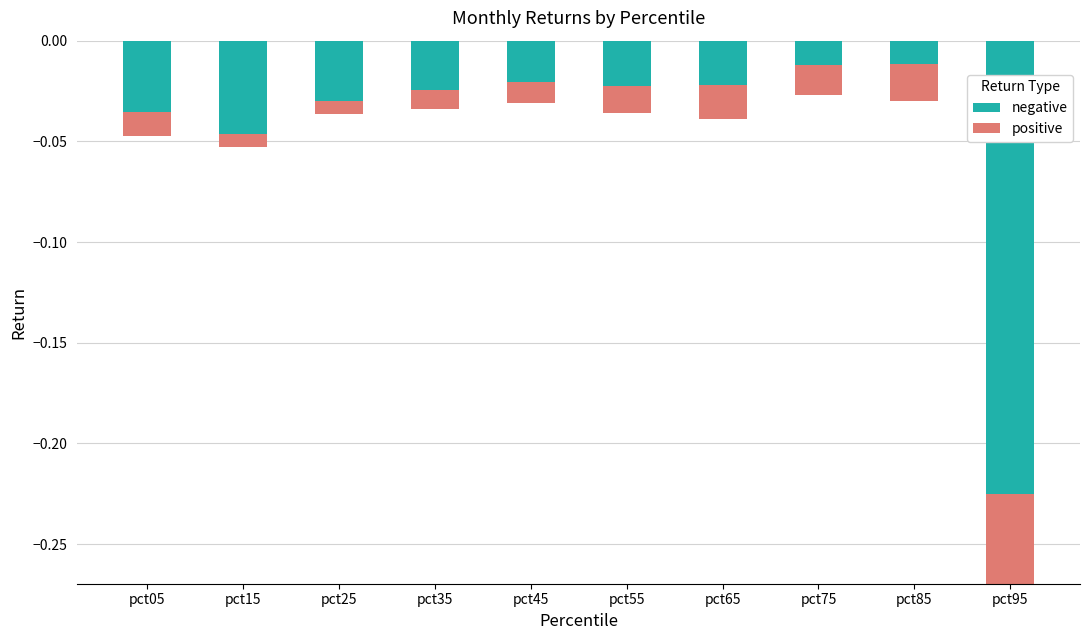

The positive series shows 0.0 at pct85. True or false?

False